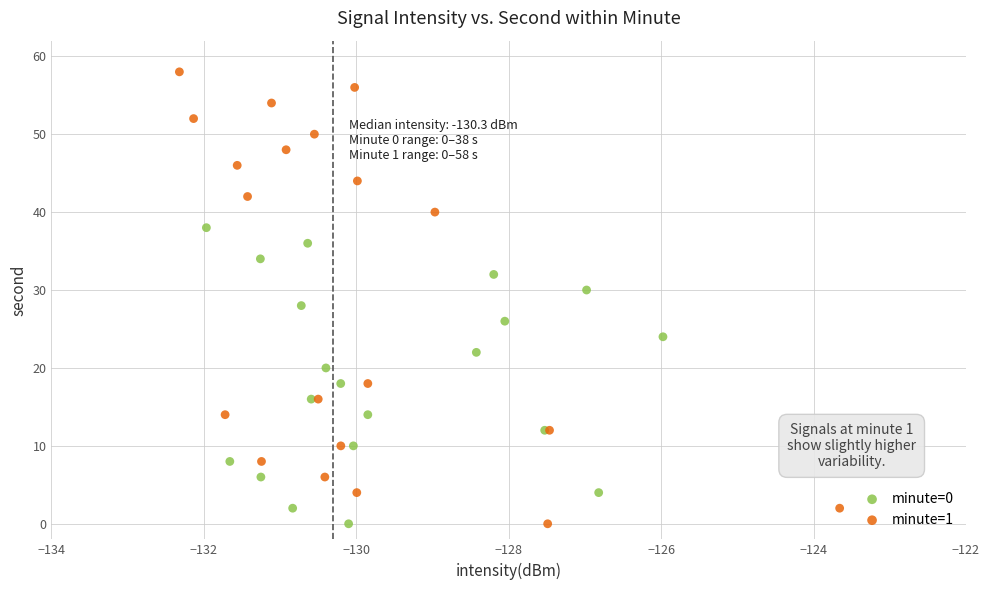

Which series contains the highest Y value?

minute=1